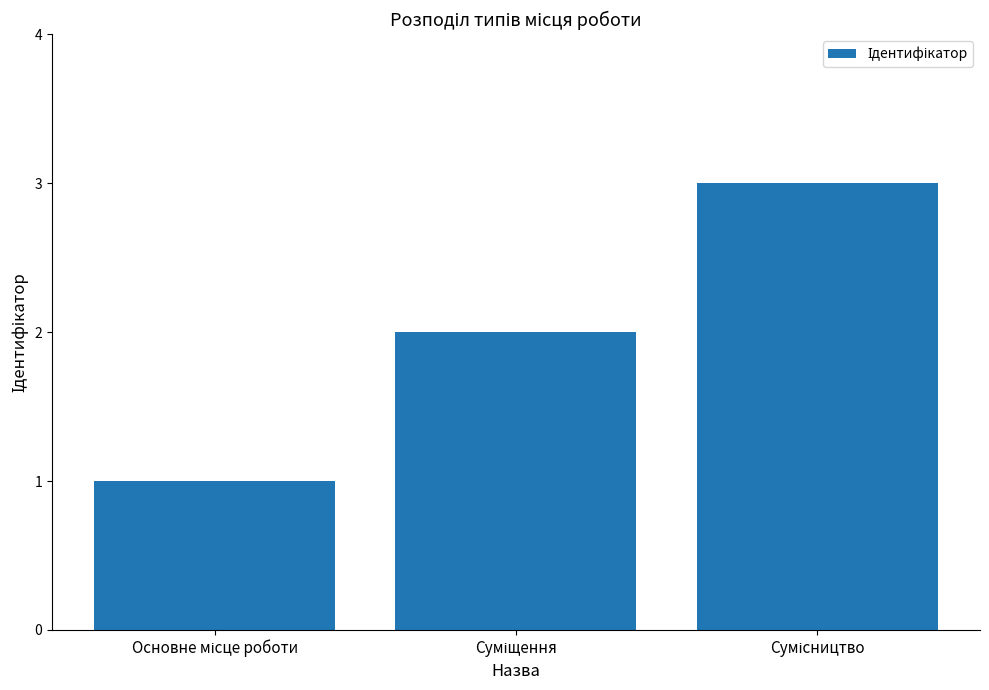

Reading left to right, list all the values displayed in this chart.

1	2	3